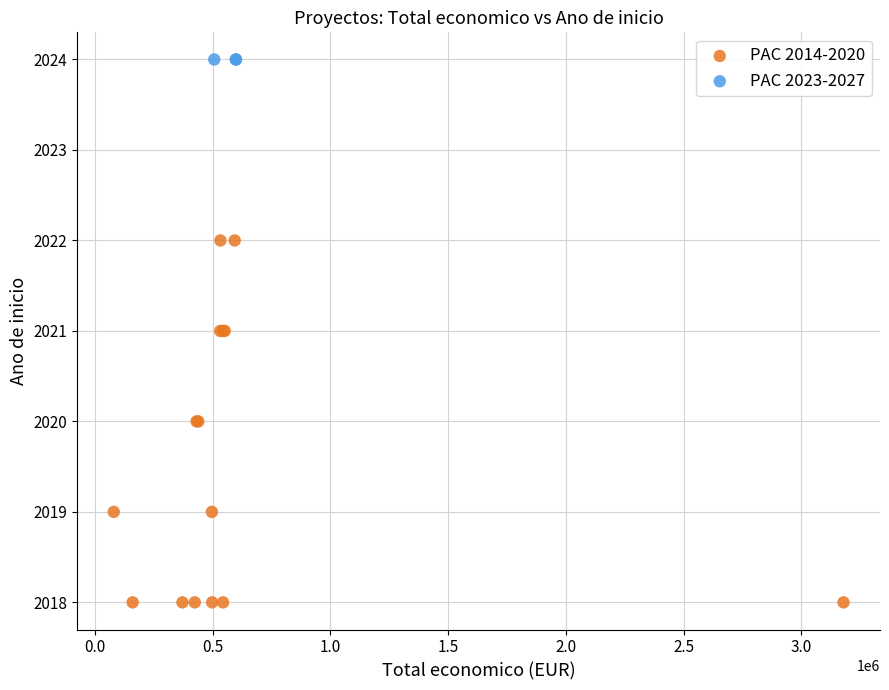

Which series contains the highest Y value?

PAC 2023-2027